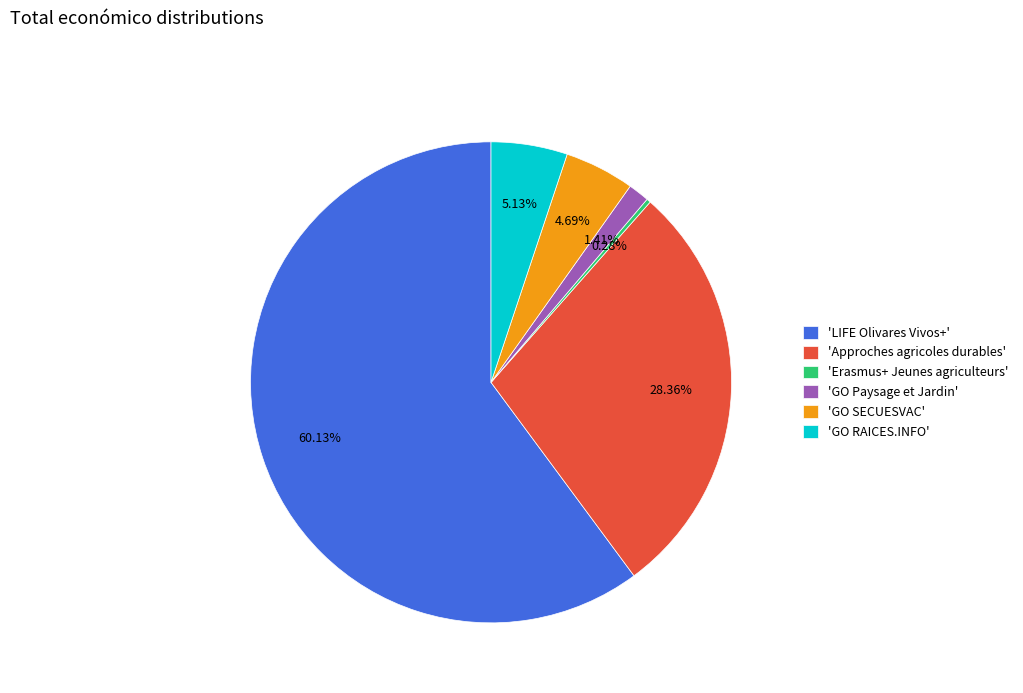

Does any single category account for the majority?

Yes